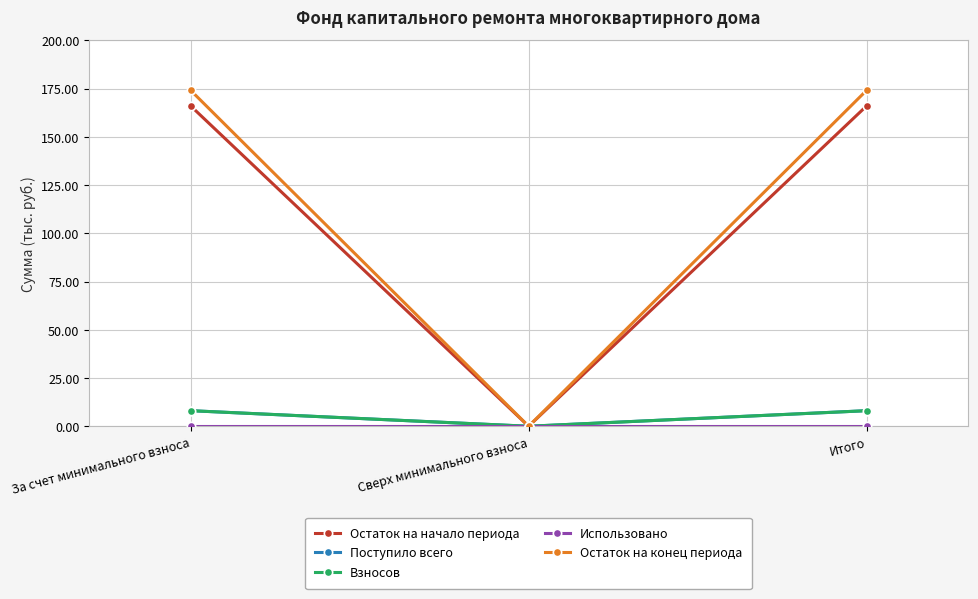

The value of Остаток на конец периода at Сверх минимального взноса is 0.0. True or false?

True